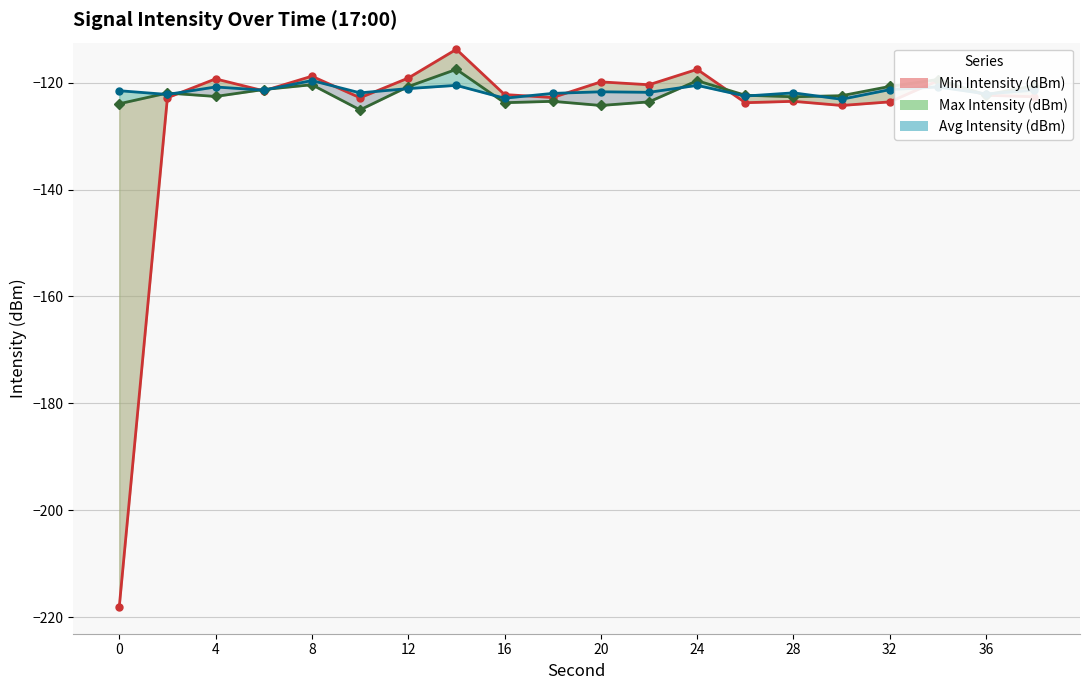

At which label is Avg Intensity (dBm) closest to -121?

12